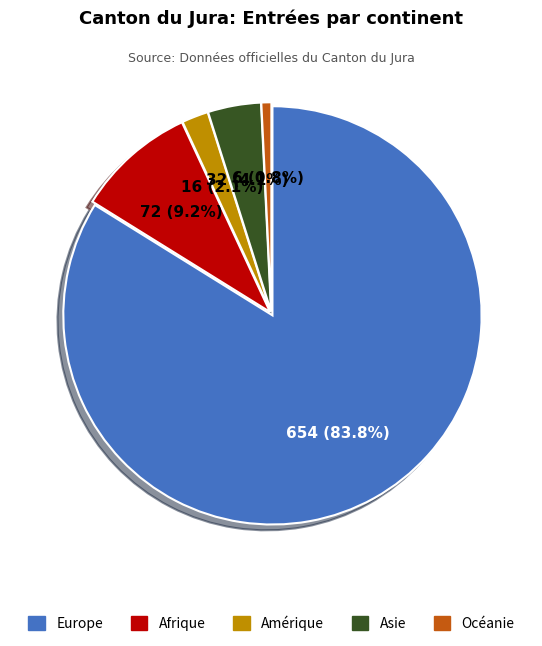

What is the total percentage of Europe and Asie?

87.9%